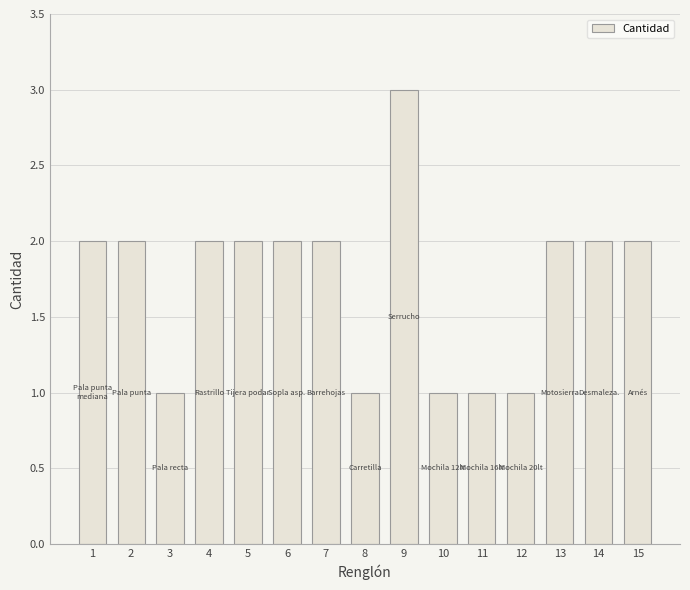

Reading left to right, transcribe all the data shown in this chart.

2	2	1	2	2	2	2	1	3	1	1	1	2	2	2